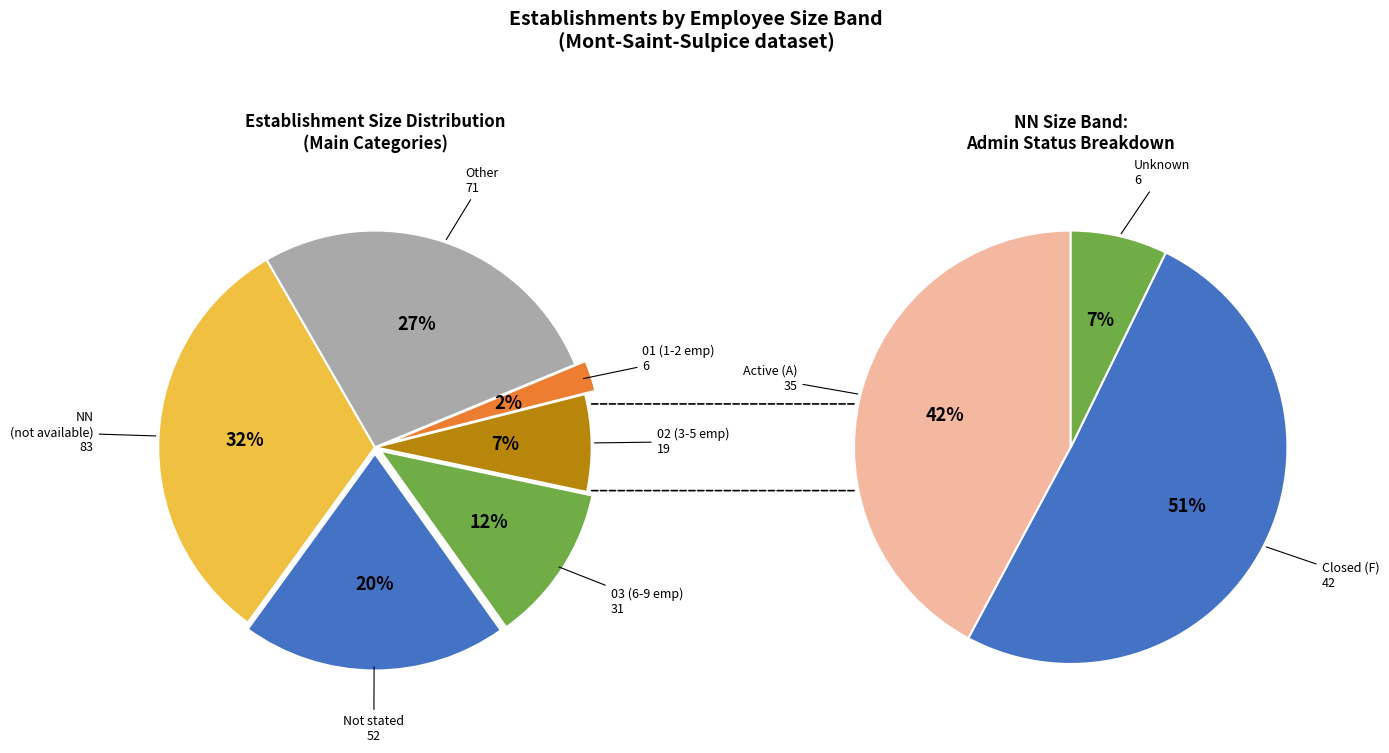

Is 02 the majority of the pie?

No